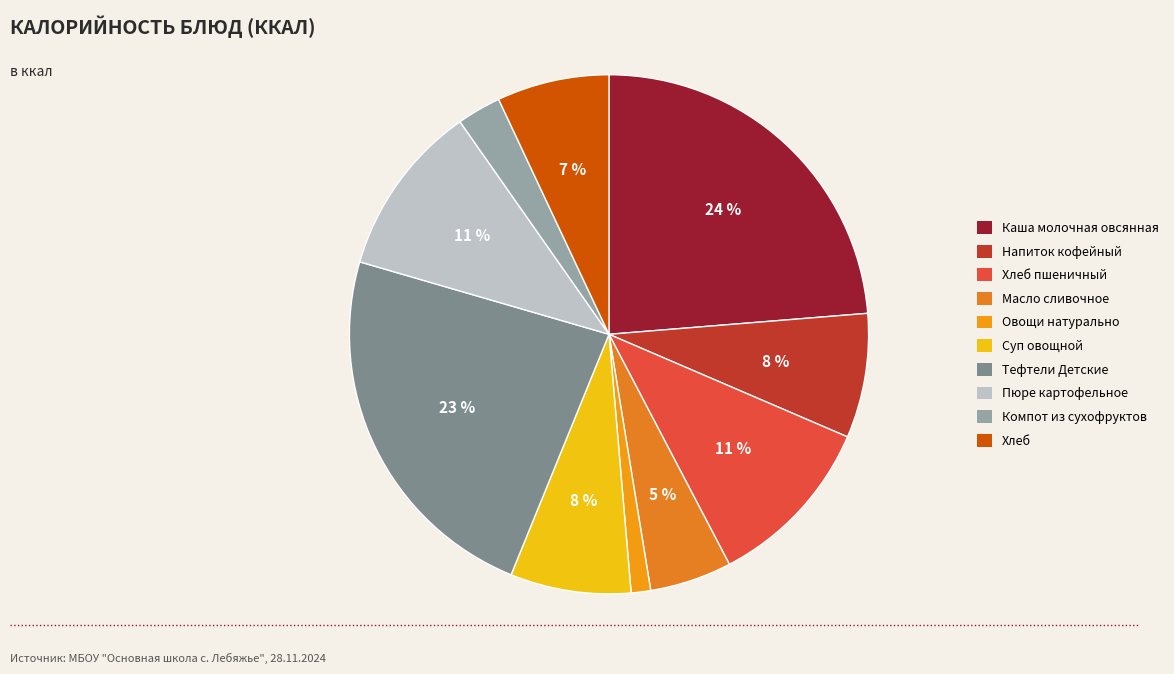

Is it true that Хлеб пшеничный is 3% of the pie?

False